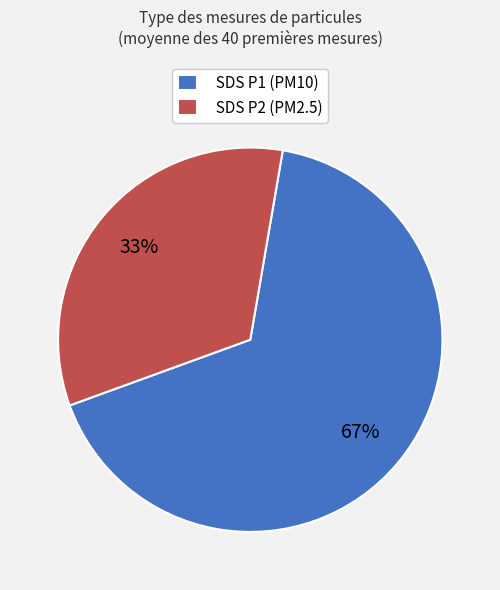

True or false: SDS P1 (PM10) accounts for 67% of the total.

True